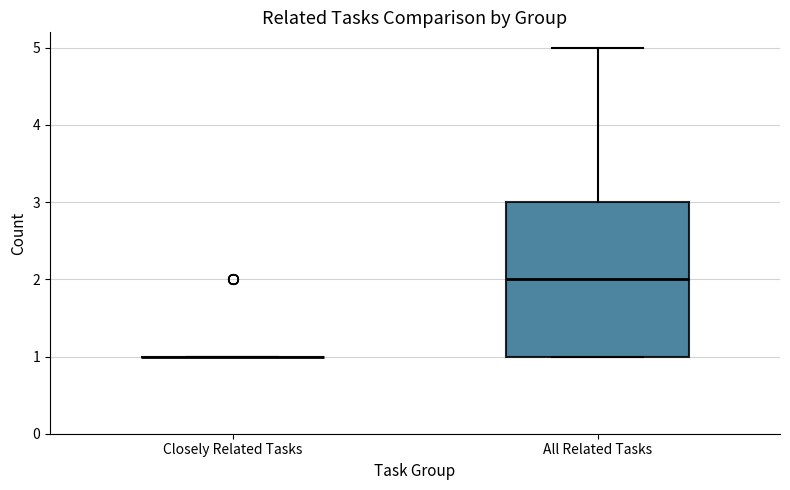

Which box is the tallest, from its lower edge to its upper edge?

All Related Tasks